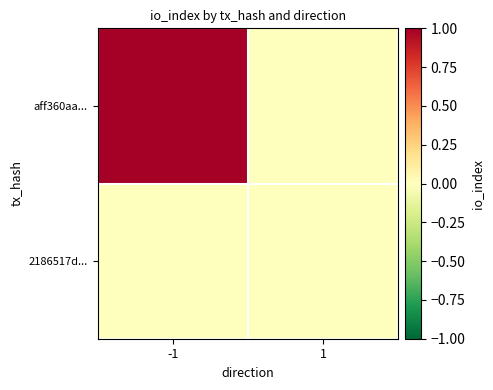

Which series has the widest spread of values?

aff360aa...